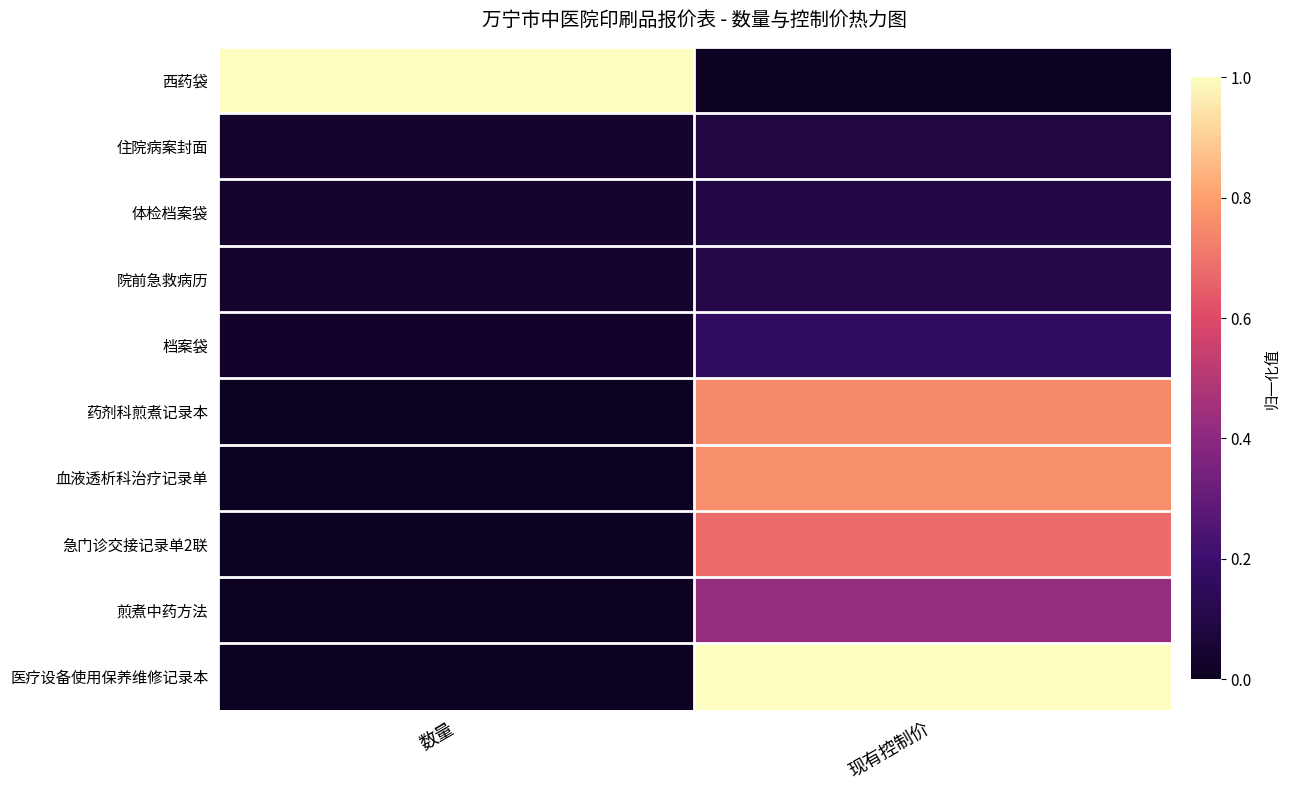

Rank the series by their maximum value, from highest to lowest.

西药袋, 医疗设备使用保养维修记录本, 血液透析科治疗记录单, 药剂科煎煮记录本, 急门诊交接记录单2联, 煎煮中药方法, 档案袋, 院前急救病历, 体检档案袋, 住院病案封面